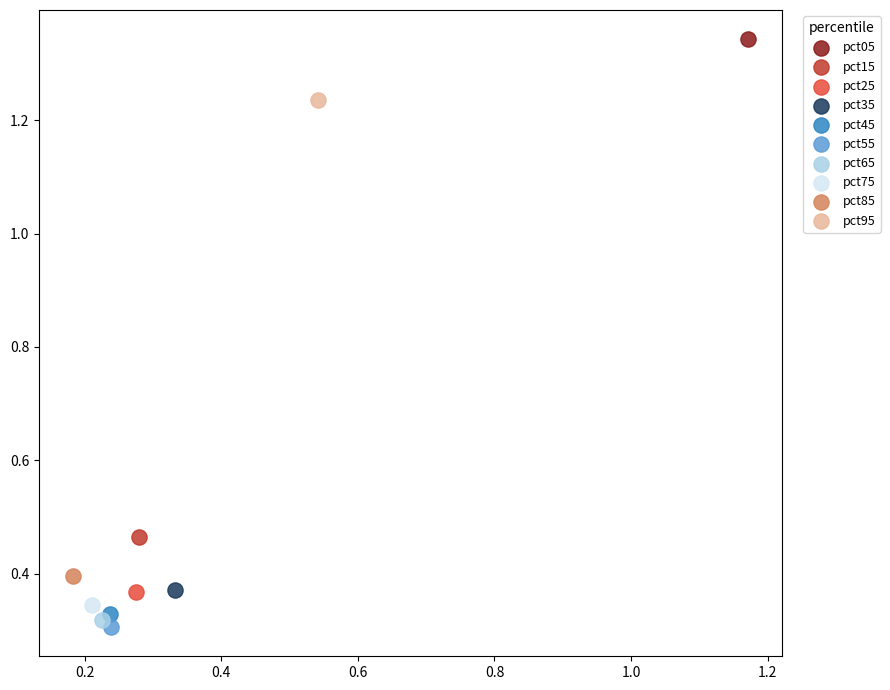

What are all the series names shown in the legend?

pct05, pct15, pct25, pct35, pct45, pct55, pct65, pct75, pct85, pct95